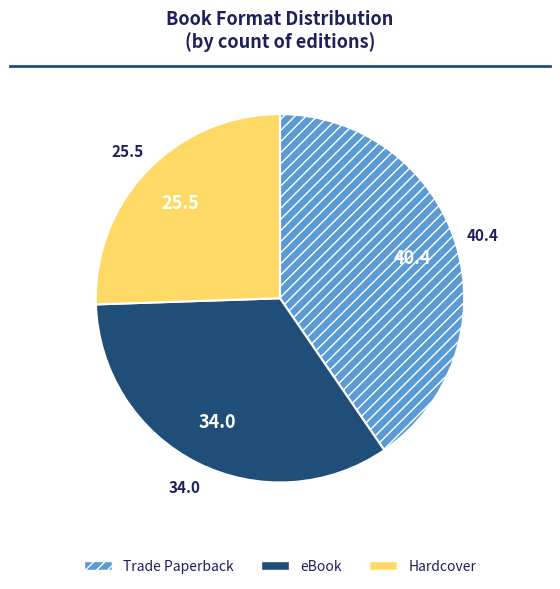

True or false: eBook accounts for 43% of the total.

False